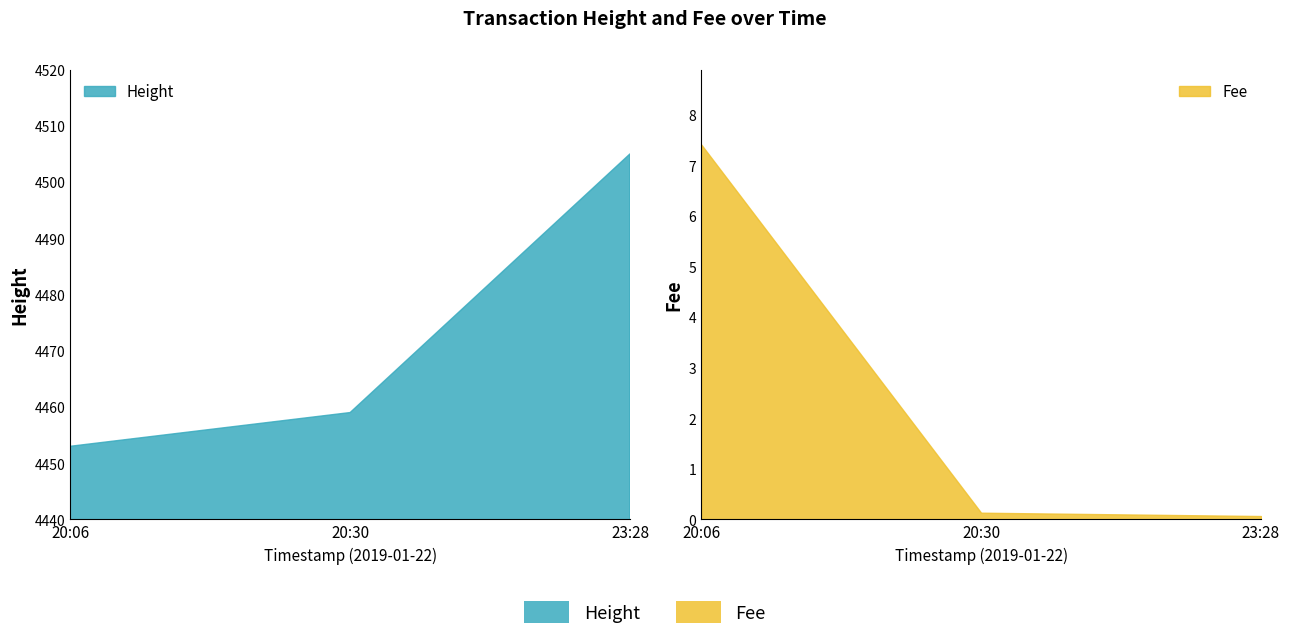

At which label is Fee closest to 3?

2019-01-22 20:30:46